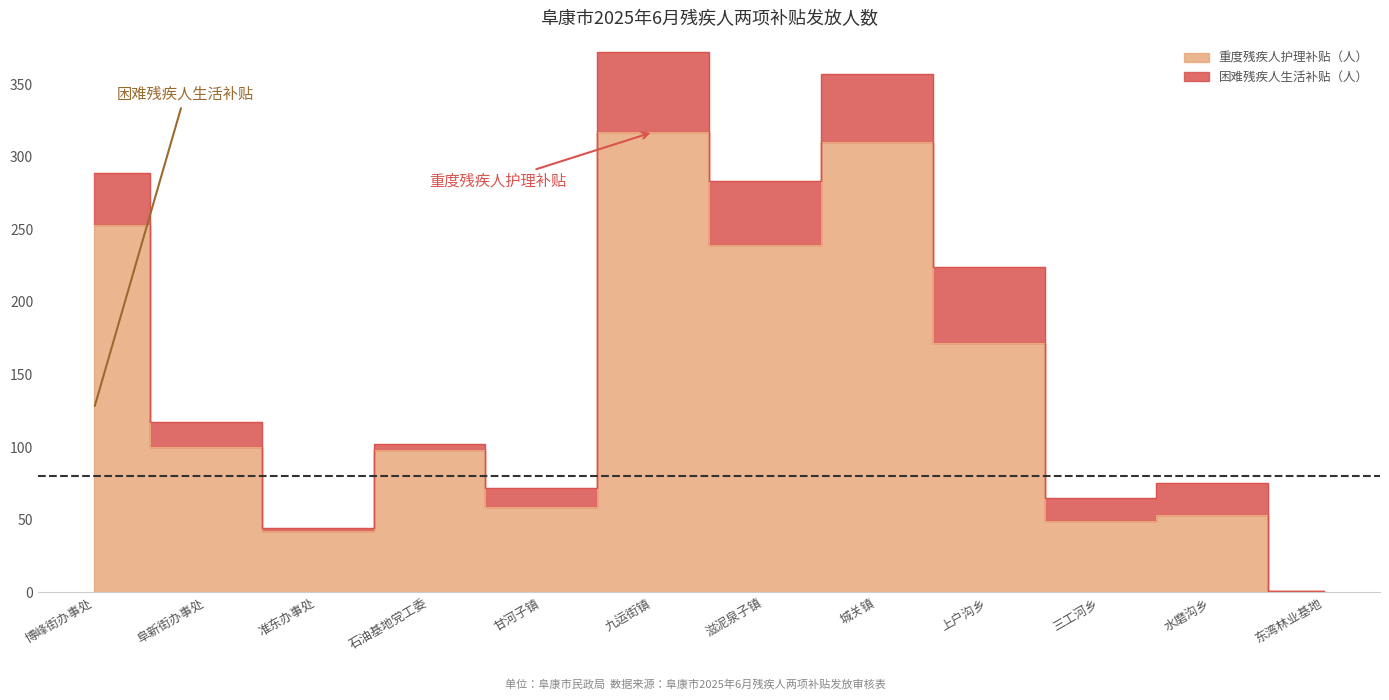

True or false: the data shows 34 at 甘河子镇.

False